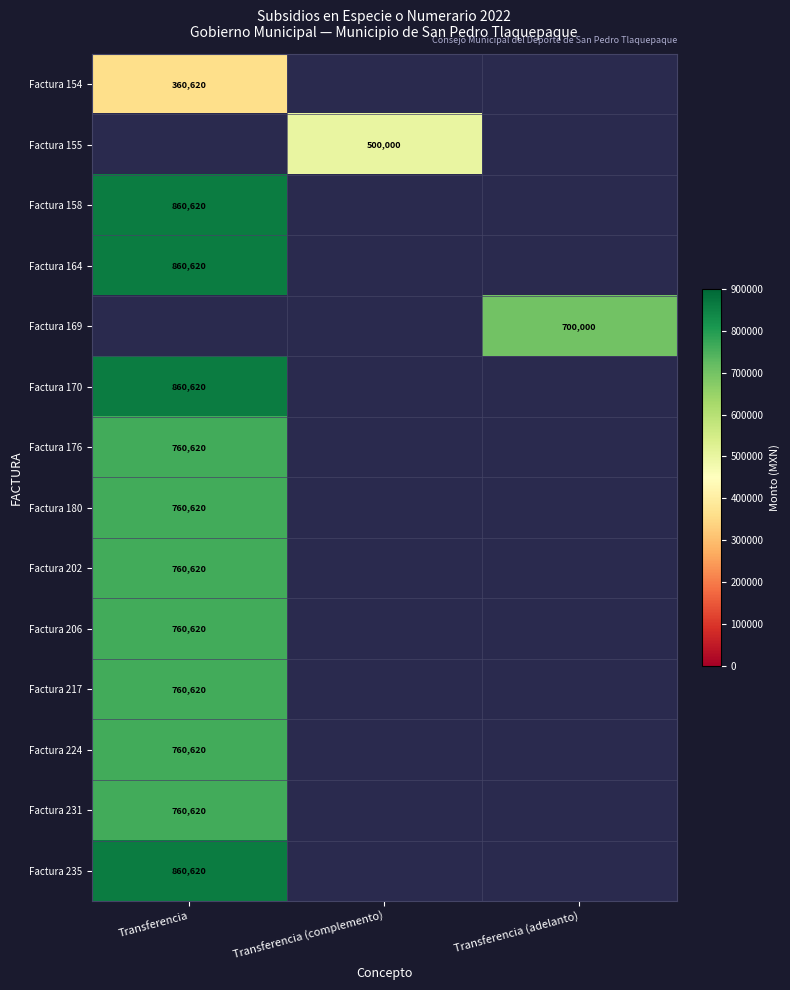

Which category has the lowest value in the Factura 158 series?

Transferencia